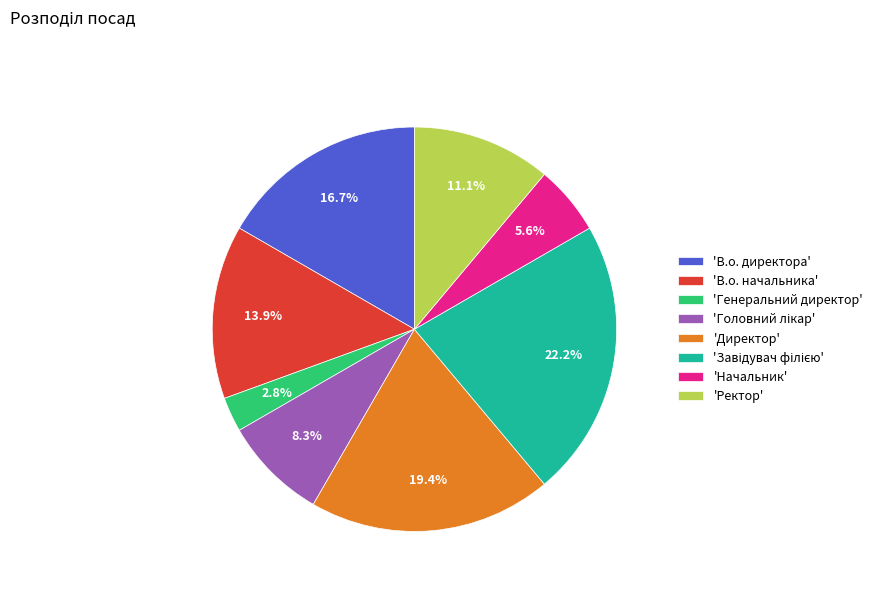

Combined, what portion of the pie is 'Ректор' and 'В.о. начальника'?

25.0%